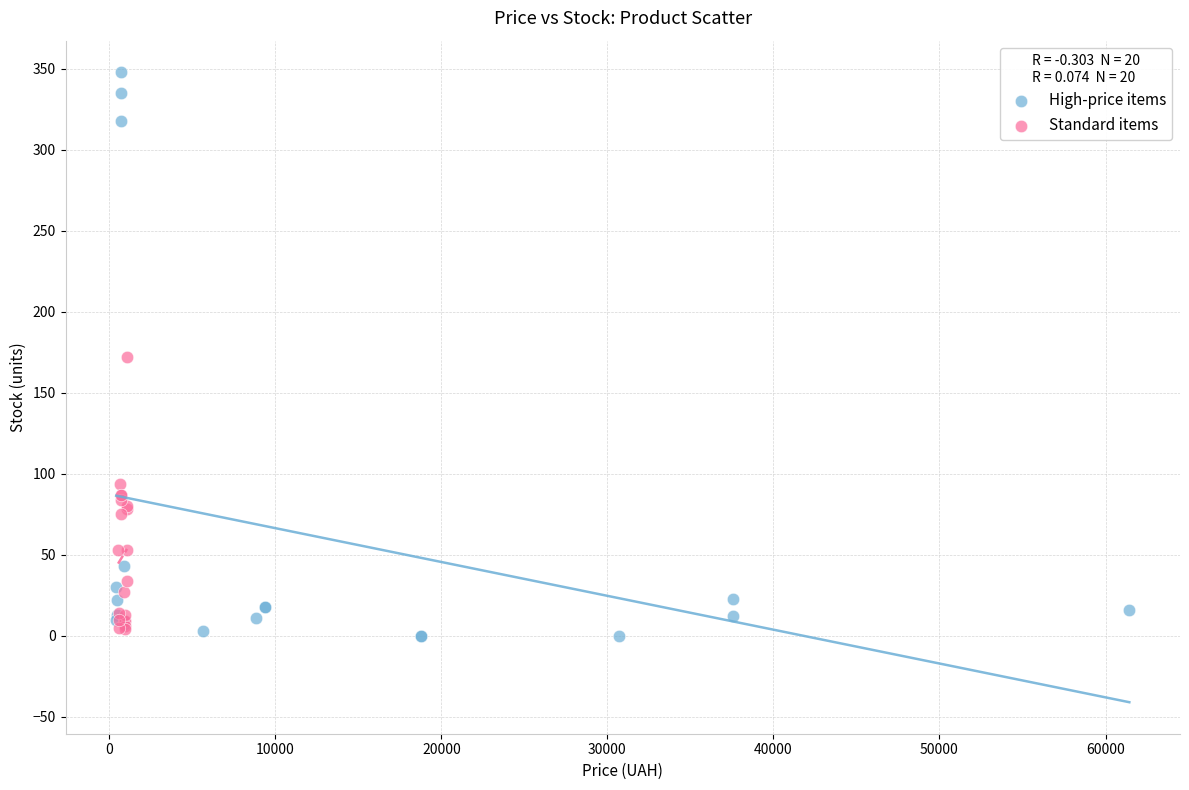

Which series reaches the maximum Y coordinate?

High-price items